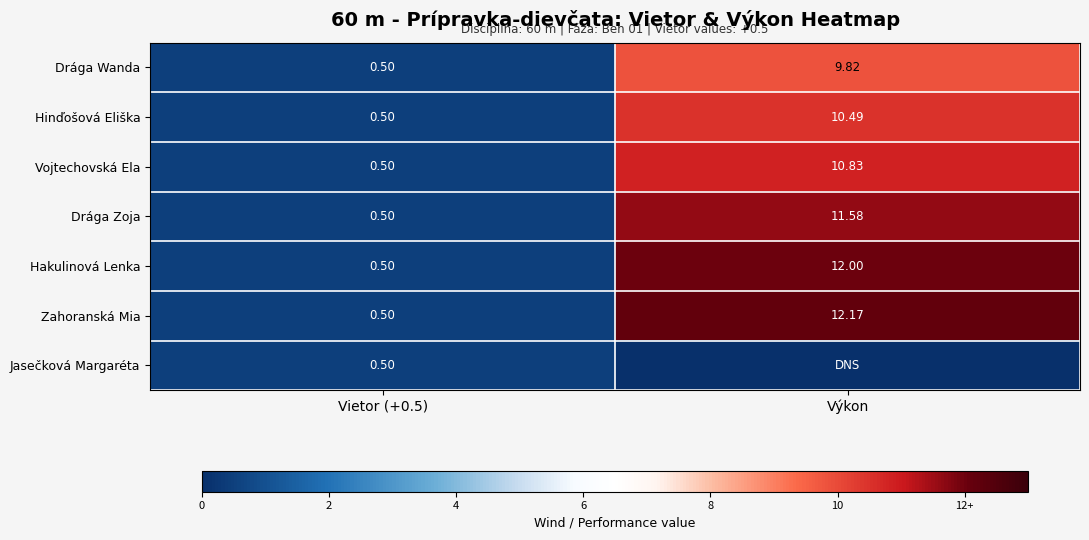

At how many categories does at least one series exceed 2?

1